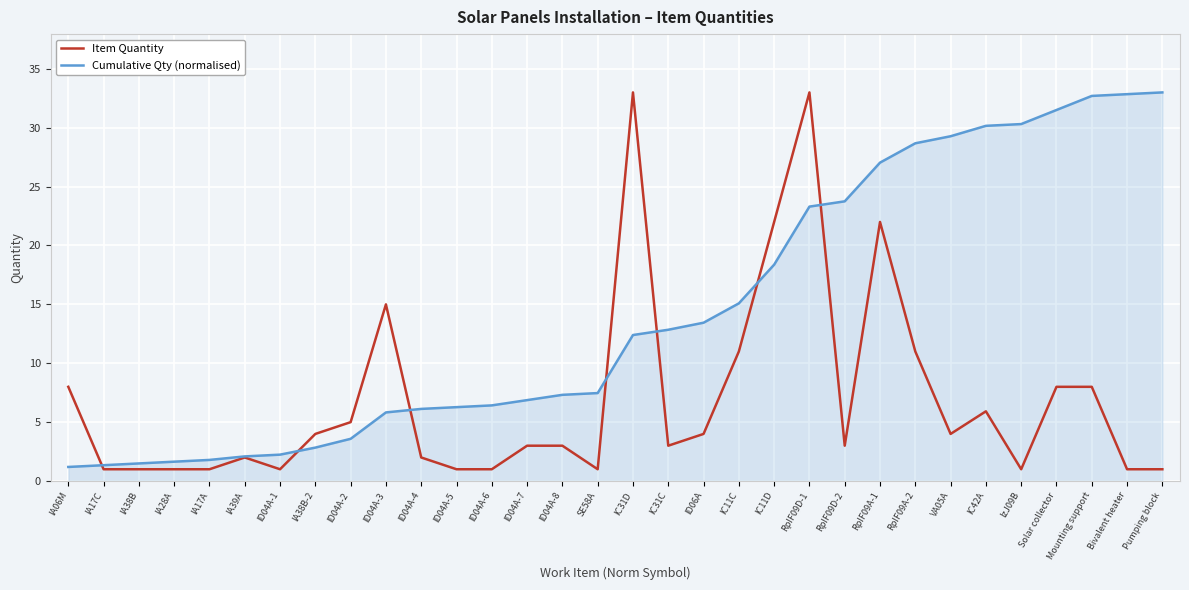

How many categories are shown in the chart?

32